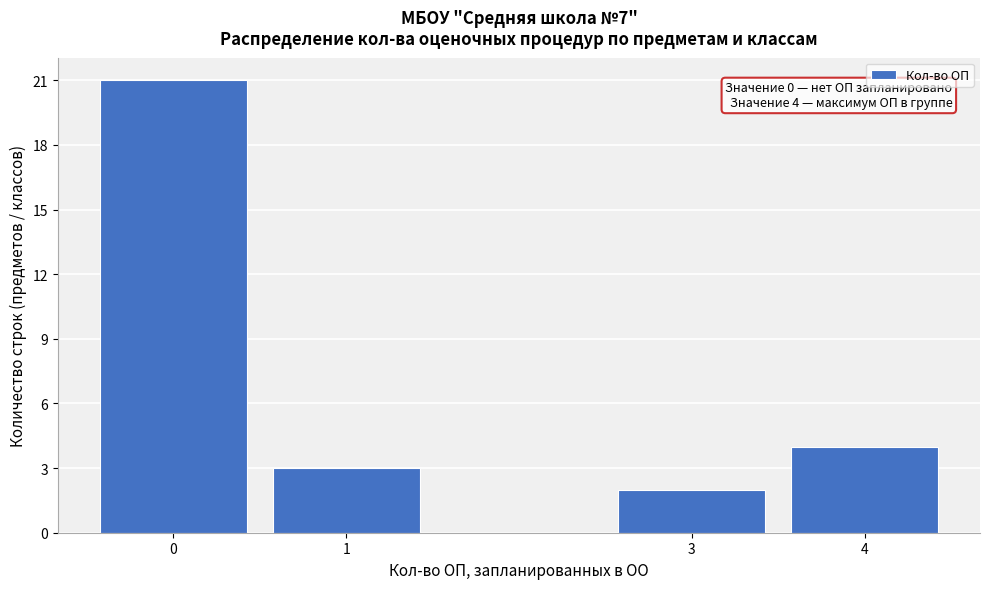

Reading right to left, extract all data points from this chart.

4=4	3=2	1=3	0=21